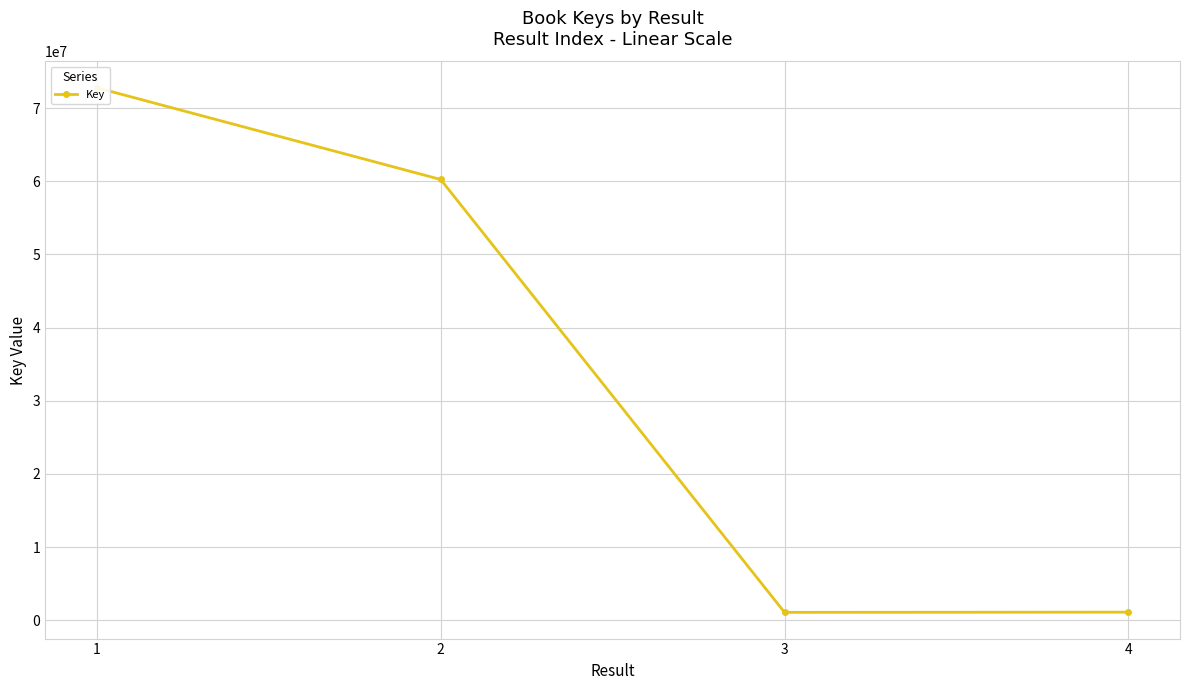

Between 3 and 4, which is larger?

4